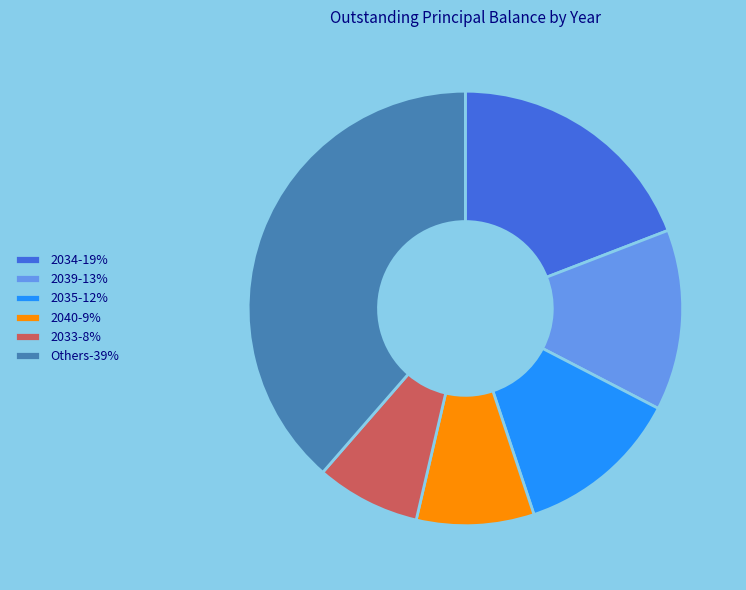

How many segments does this pie chart have?

6